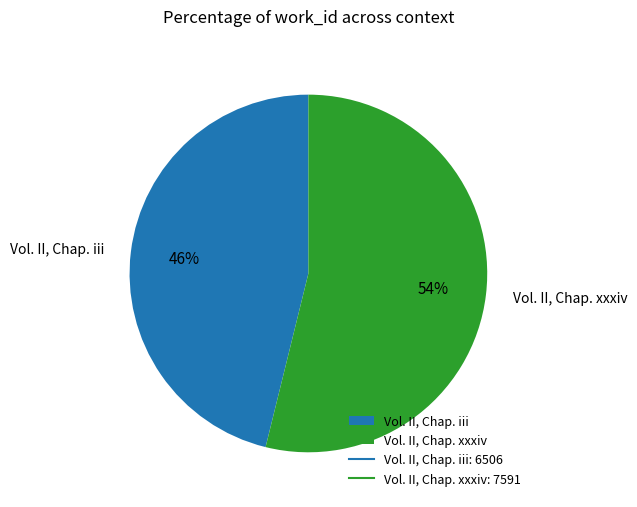

Is the sum of Vol. II, Chap. iii and Vol. II, Chap. xxxiv greater than half?

Yes